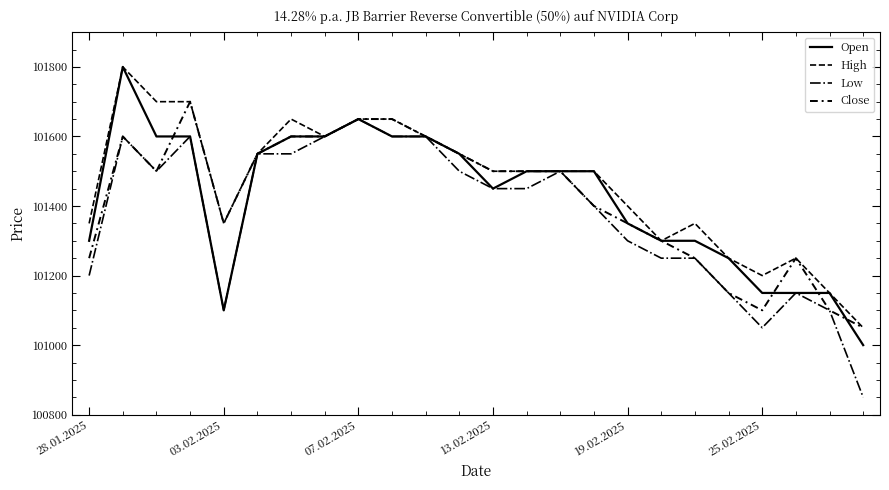

What is the value of the Low point at the 9th from the left?

101650